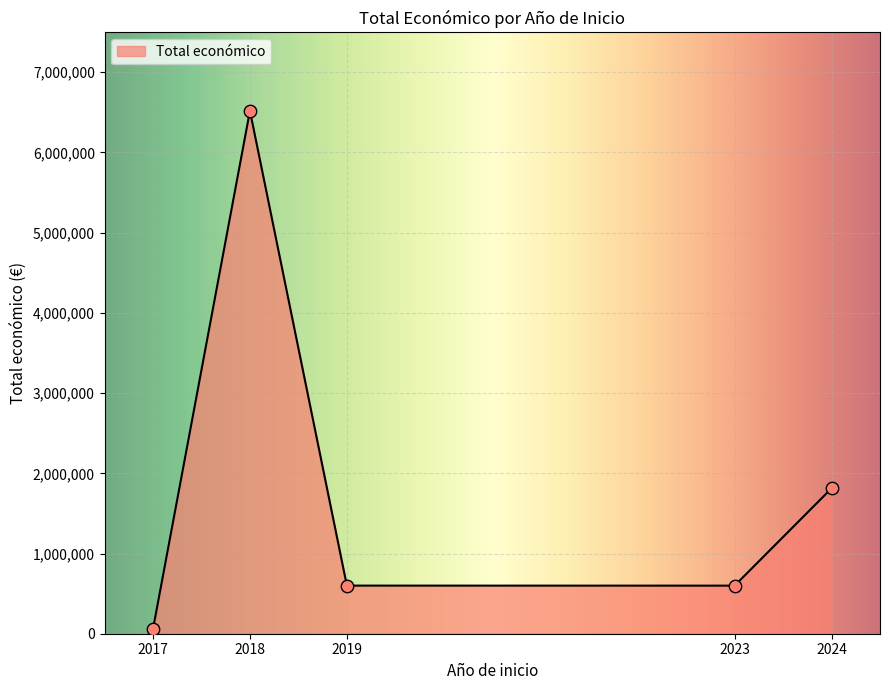

Between 2018 and 2017, which is larger?

2018